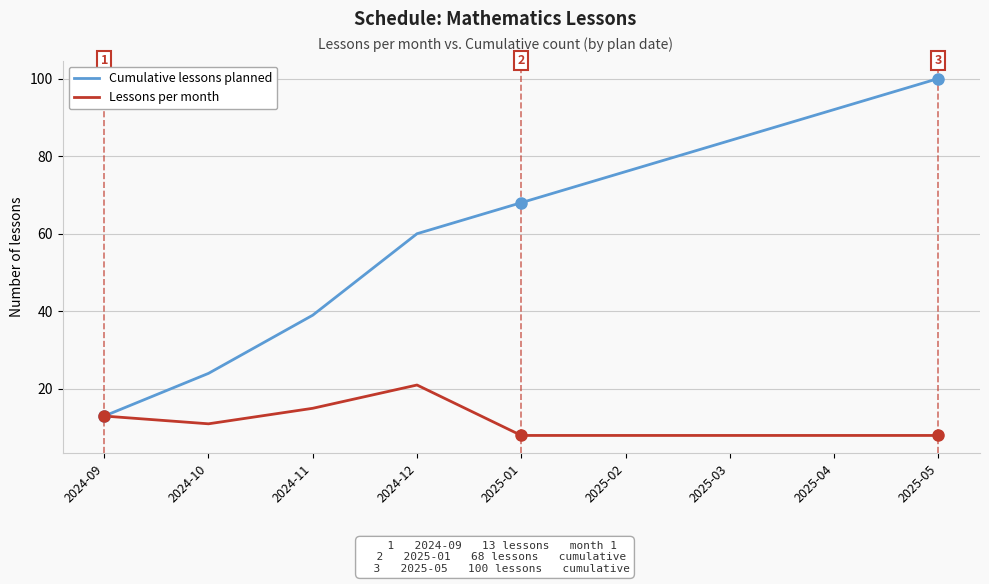

What is the difference between the Lessons per month values at 2025-01 and 2024-10?

3